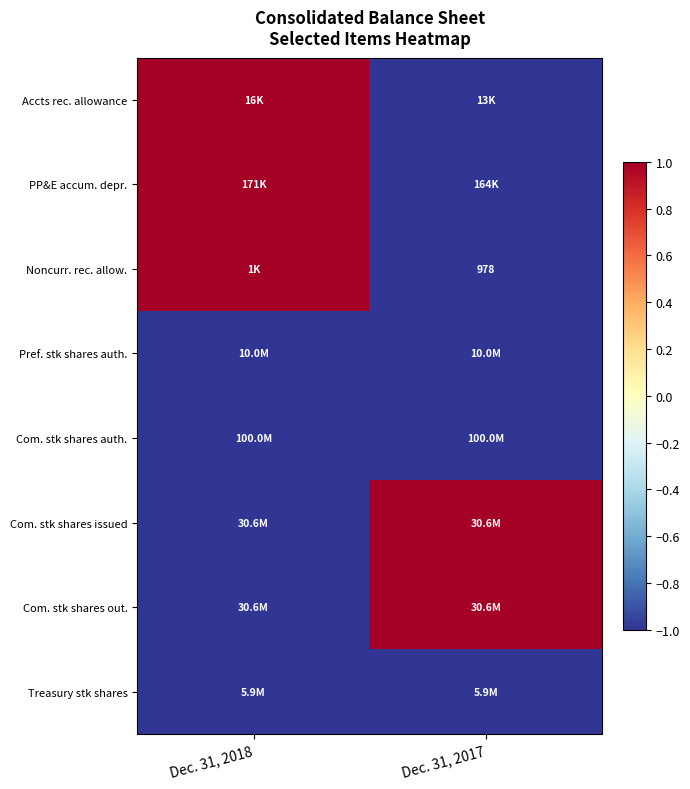

How many negative values does the Com. stk shares issued series have?

1